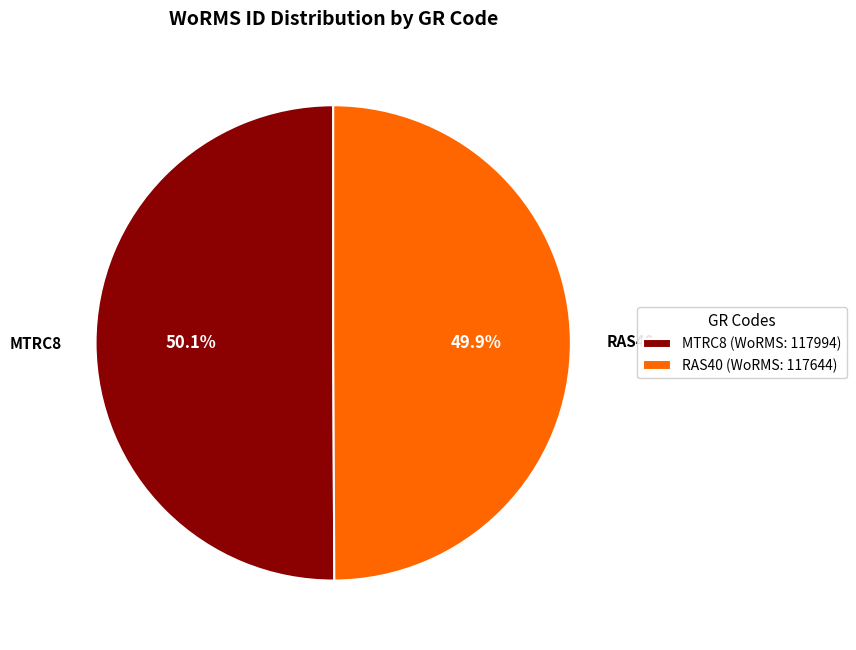

Is there a majority slice in this chart?

Yes